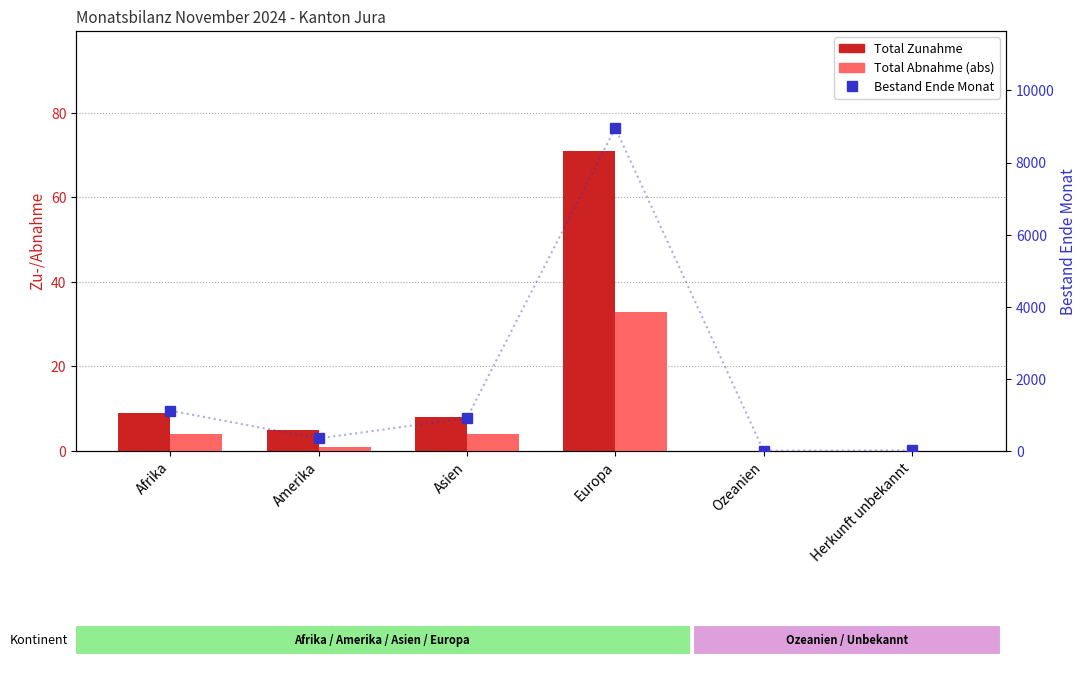

List the labels in order of Total Zunahme value, largest first.

Europa, Afrika, Asien, Amerika, Ozeanien, Herkunft unbekannt